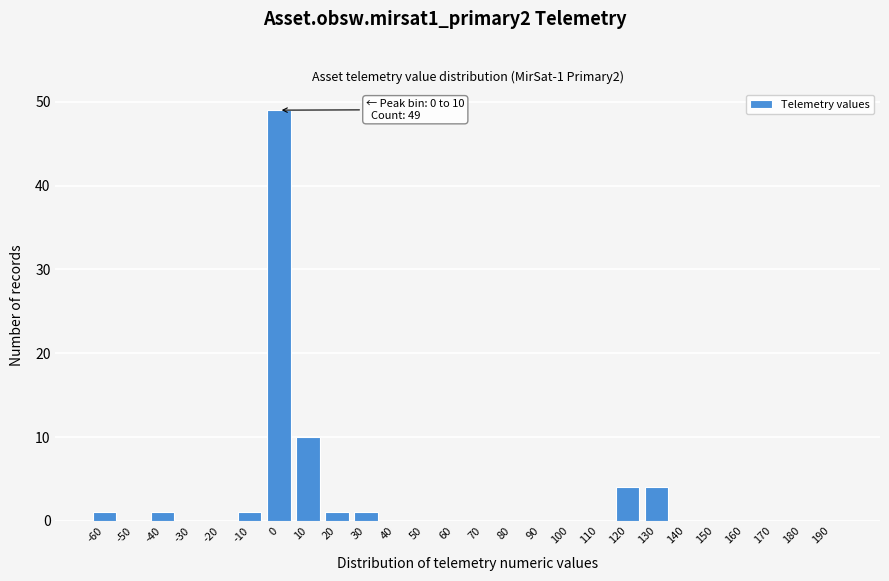

Reading left to right, transcribe all the data shown in this chart.

-60=1	-50=0	-40=1	-30=0	-20=0	-10=1	0=49	10=10	20=1	30=1	40=0	50=0	60=0	70=0	80=0	90=0	100=0	110=0	120=4	130=4	140=0	150=0	160=0	170=0	180=0	190=0